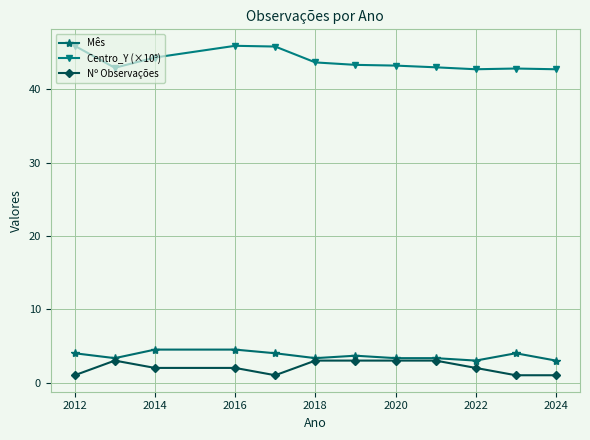

What is the minimum value for Mês?

3.0